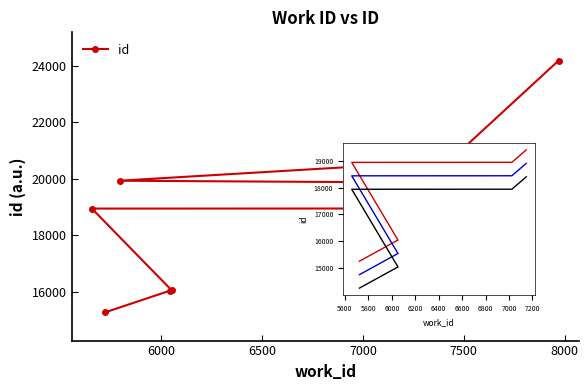

What is the difference between the maximum and second lowest values?

8142